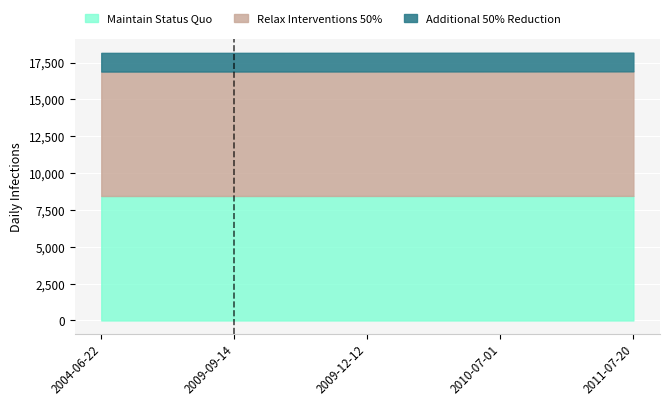

What is the value of the Additional 50% Reduction point at the 1st from the left?

18158.9